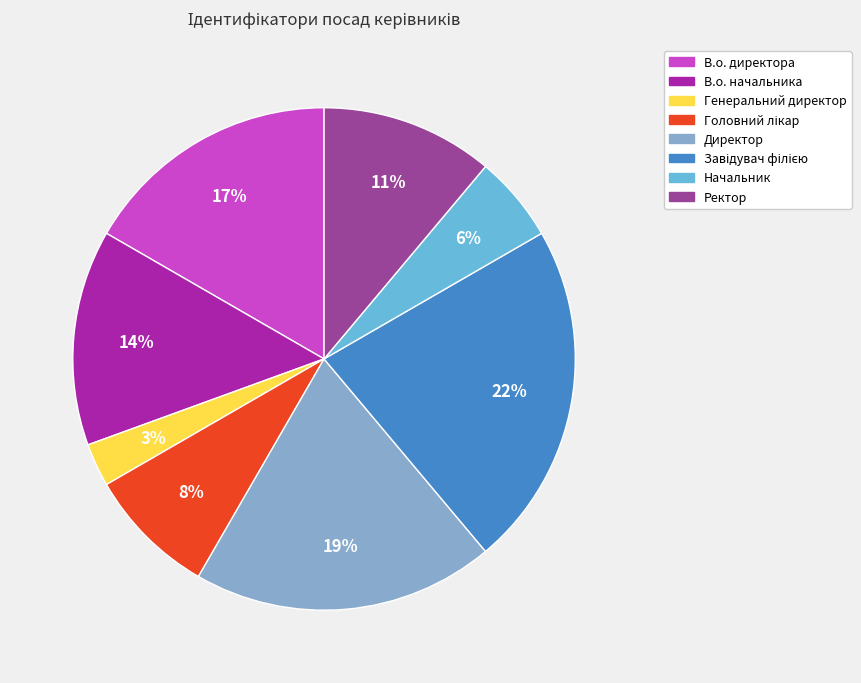

How many segments does this pie chart have?

8